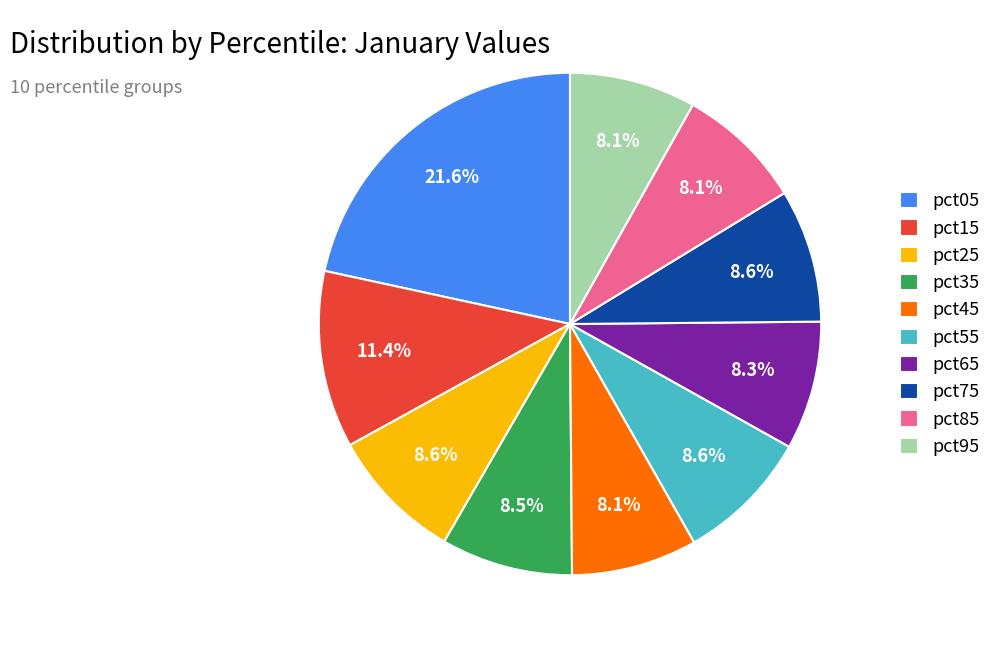

Do pct05 and pct25 together represent more than half of the pie?

No